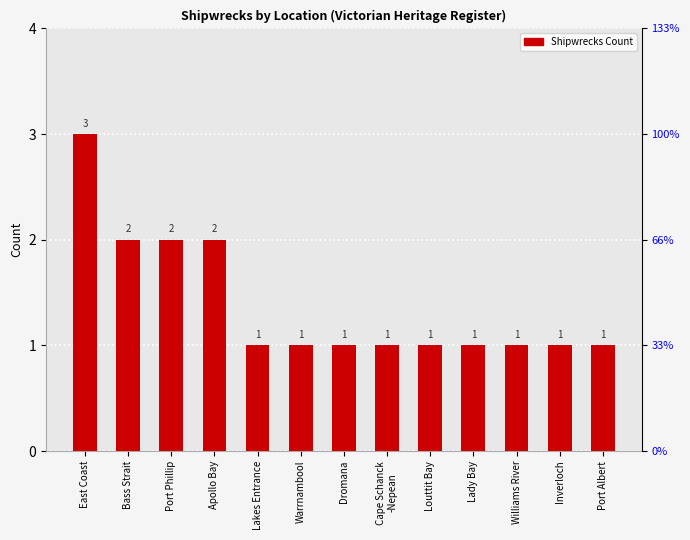

Reading right to left, list all the values displayed in this chart.

Port Albert=1	Inverloch=1	Williams River=1	Lady Bay=1	Louttit Bay=1	Cape Schanck
-Nepean=1	Dromana=1	Warrnambool=1	Lakes Entrance=1	Apollo Bay=2	Port Phillip=2	Bass Strait=2	East Coast=3